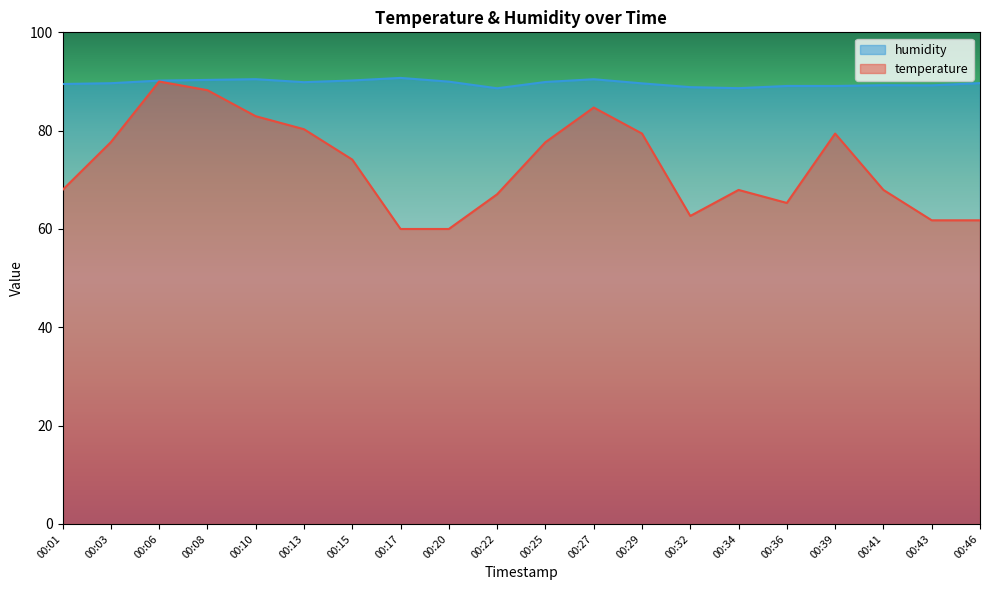

Reading right to left, transcribe all the data shown in this chart.

temperature: 00:46=61.8	00:43=61.8	00:41=67.9	00:39=79.4	00:36=65.3	00:34=67.9	00:32=62.6	00:29=79.4	00:27=84.7	00:25=77.6	00:22=67.1	00:20=60.0	00:17=60.0	00:15=74.1	00:13=80.3	00:10=82.9	00:08=88.2	00:06=90.0	00:03=77.6	00:01=67.9
humidity: 00:46=89.7	00:43=89.2	00:41=89.2	00:39=89.1	00:36=89.1	00:34=88.6	00:32=88.8	00:29=89.6	00:27=90.5	00:25=89.9	00:22=88.6	00:20=90.0	00:17=90.7	00:15=90.2	00:13=89.9	00:10=90.5	00:08=90.3	00:06=90.2	00:03=89.7	00:01=89.5